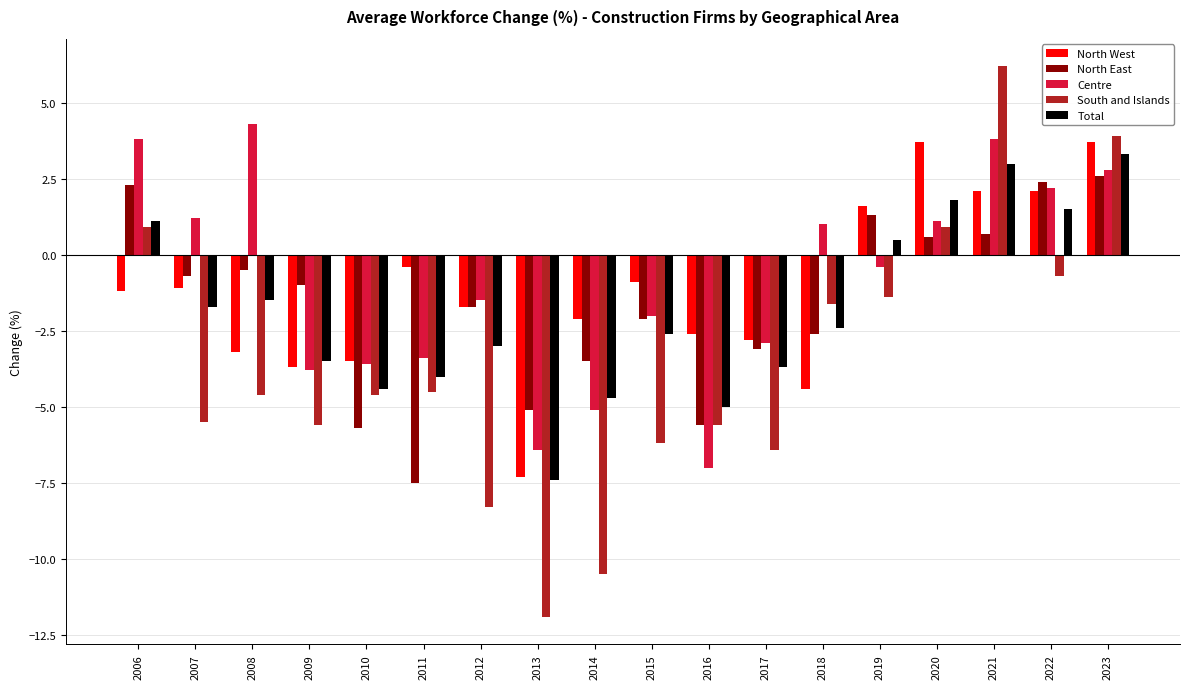

Where does the Centre series first go above 0?

2006